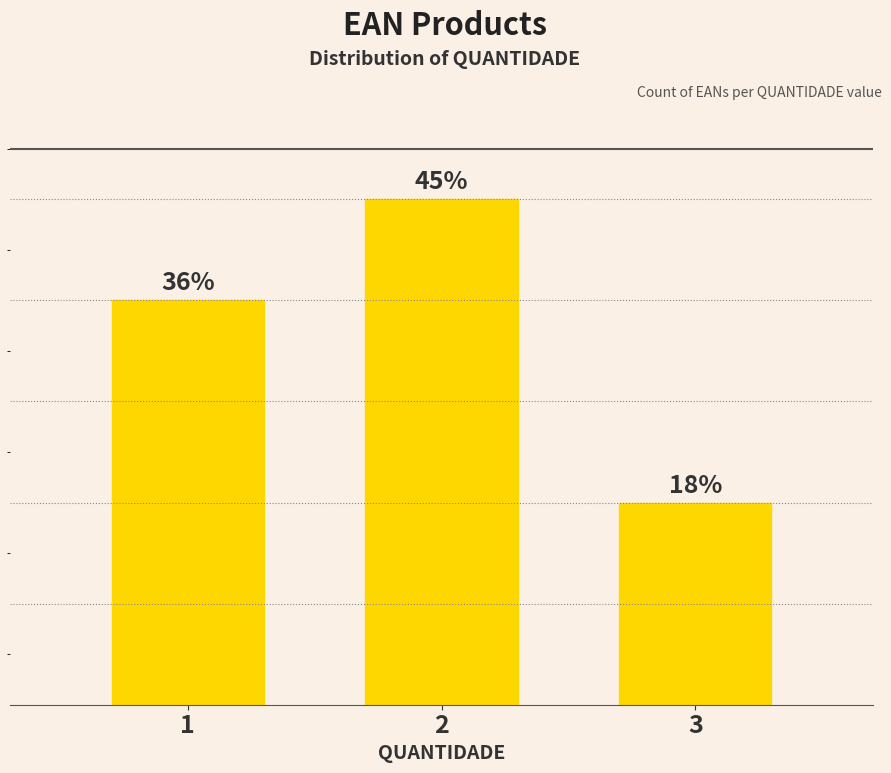

Are the bars horizontal?

No